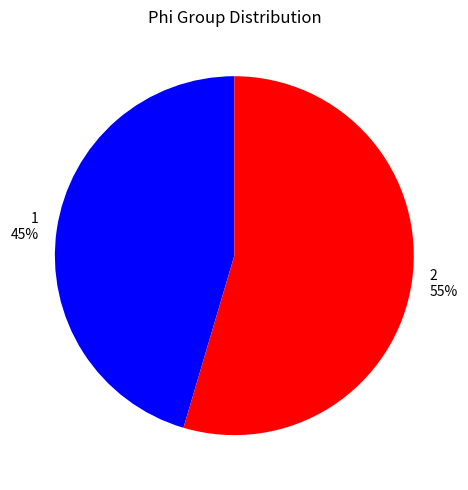

Which category has the smallest portion of the pie?

1